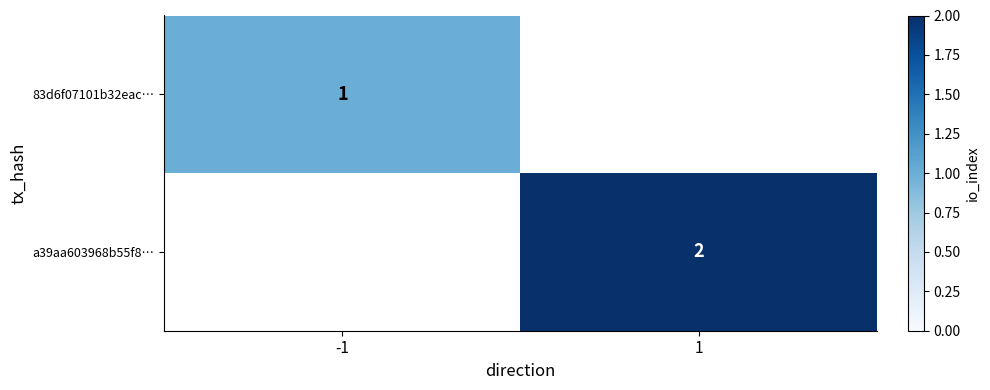

Is the value of a39aa603968b55f8… at 1 greater than the value of 83d6f07101b32eac… at -1?

Yes